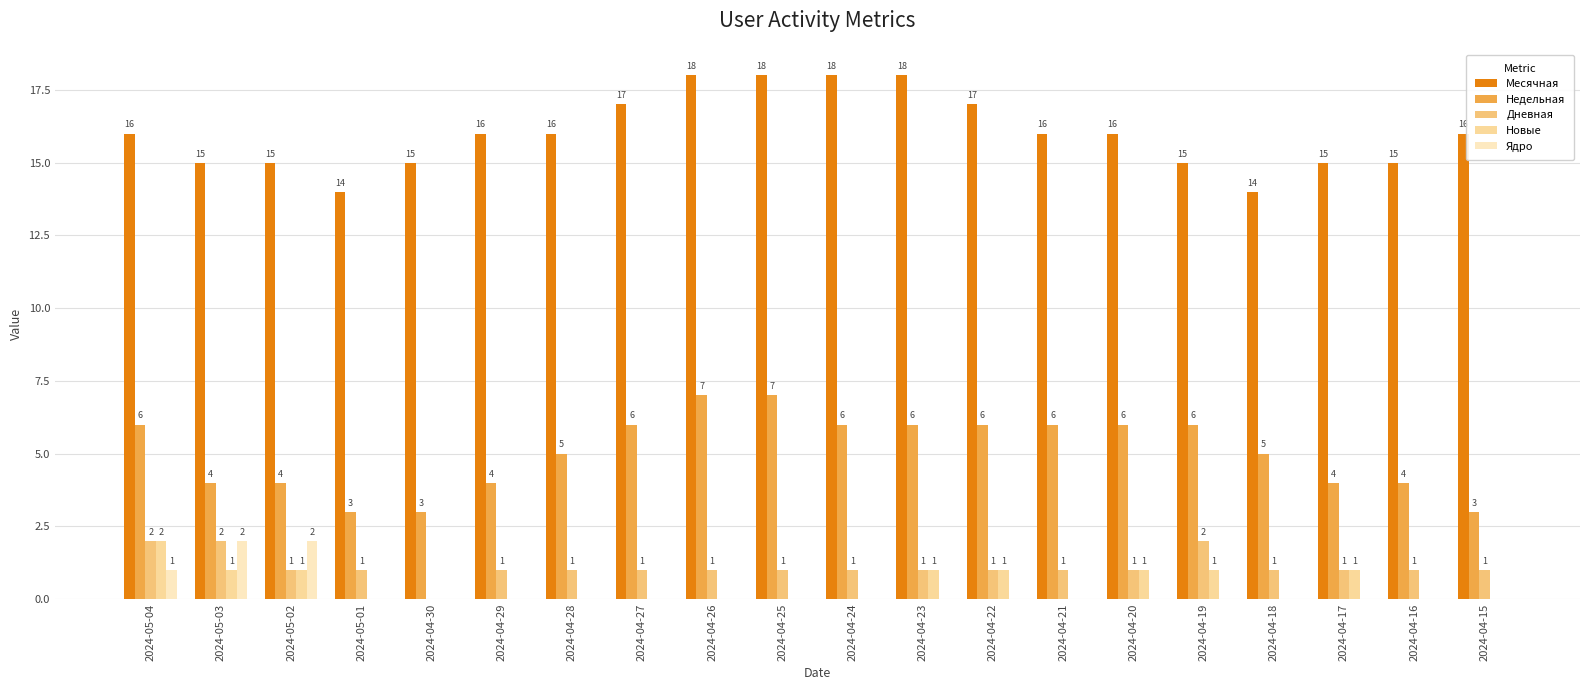

True or false: Дневная has a value of 1 at 2024-04-22.

True